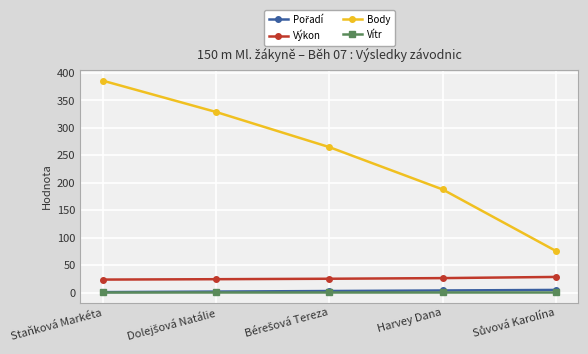

Where does the Body series first go above 265?

Staňková Markéta